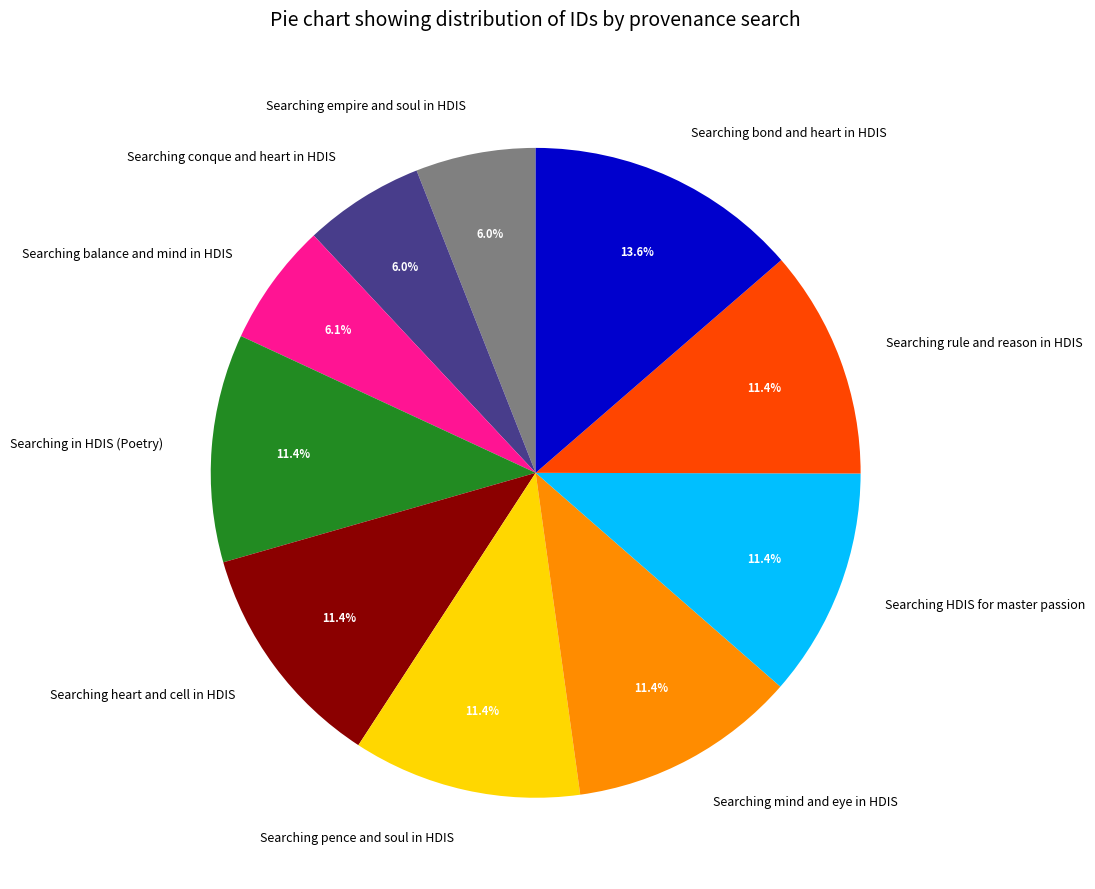

Is it true that Searching balance and mind in HDIS is 6% of the pie?

True